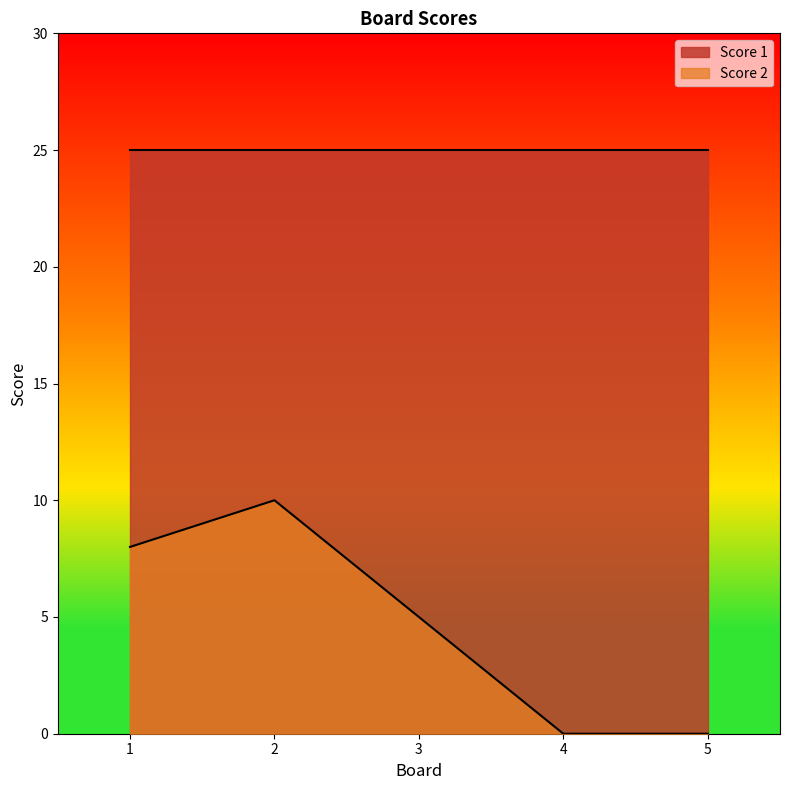

Rank the categories by value from highest to lowest.

2, 1, 3, 4, 5